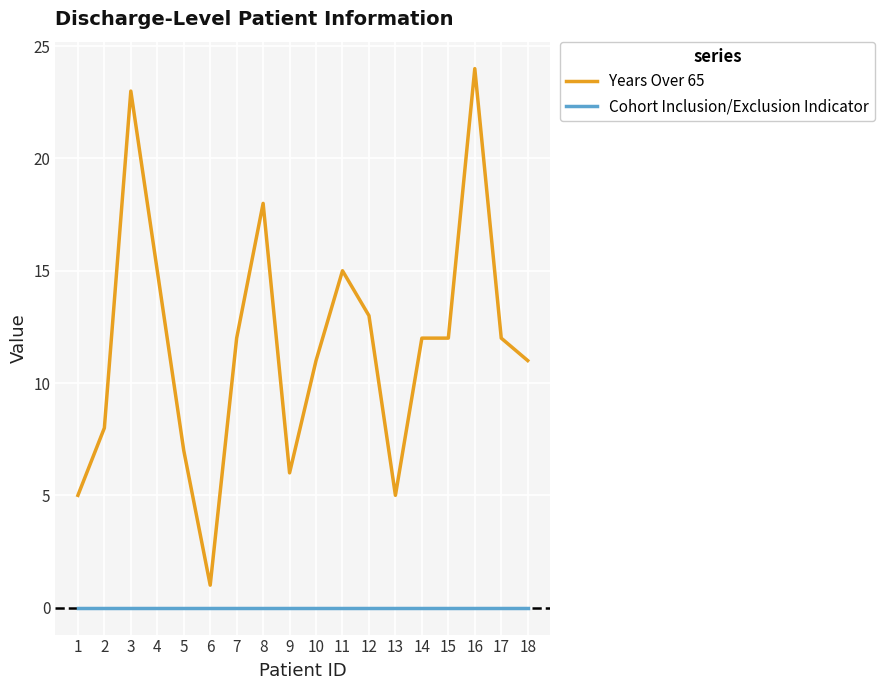

Which series has the largest total across all categories?

Years Over 65